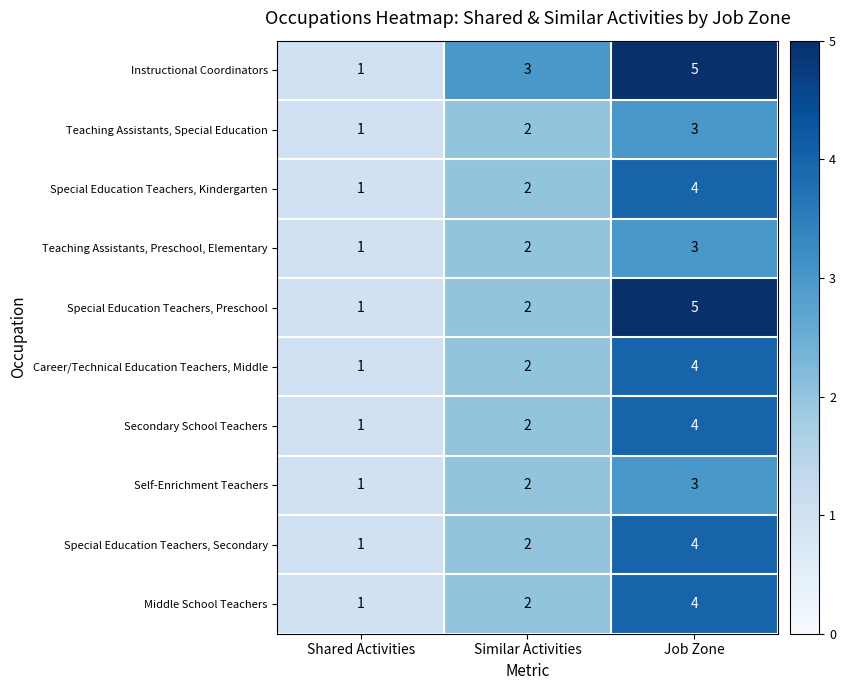

What is the difference between the maximum and minimum values in the Special Education Teachers, Secondary series?

3